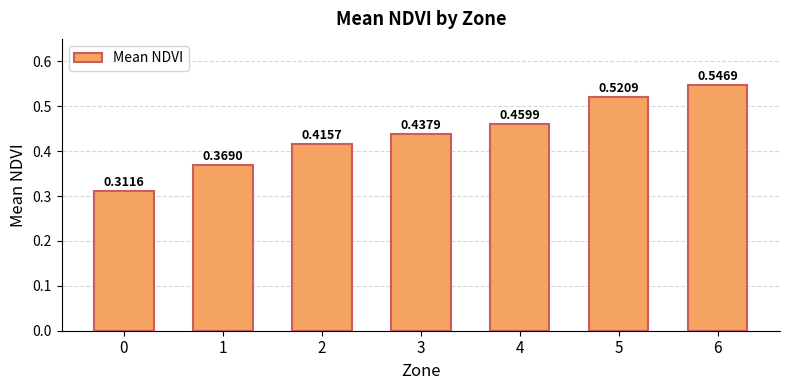

List the labels in order of value, smallest first.

0, 1, 2, 3, 4, 5, 6